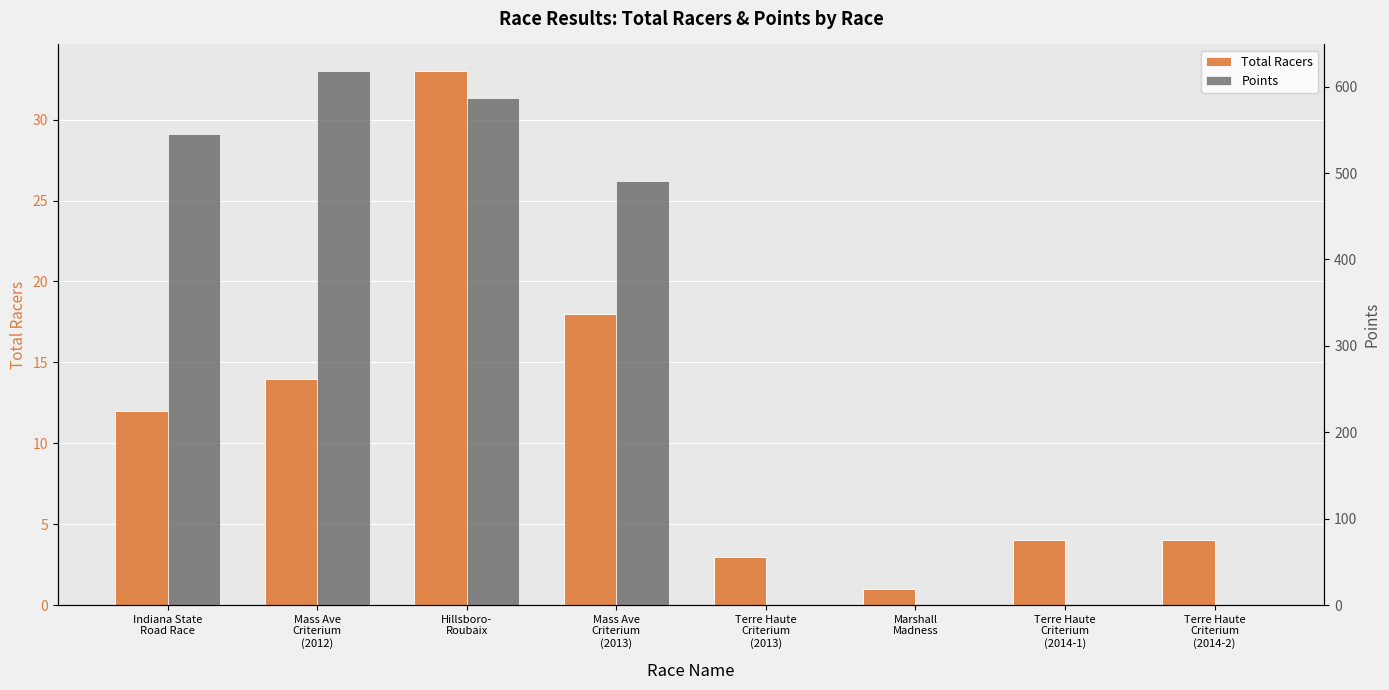

The value of Points at Mass Ave
Criterium
(2012) is 125.4. True or false?

False